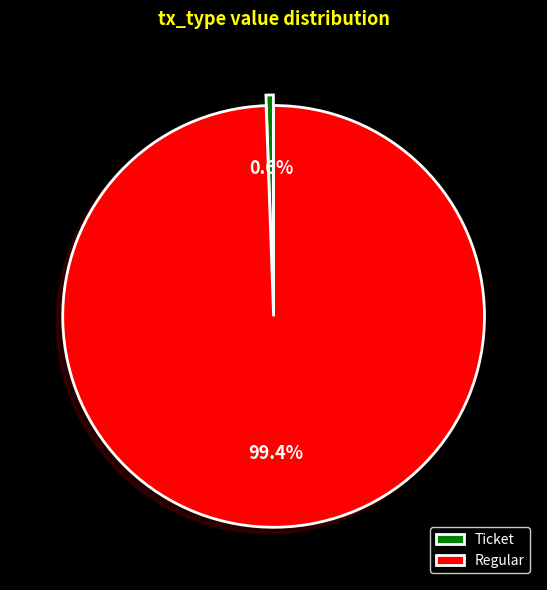

Does Regular account for over 50% of the chart?

Yes